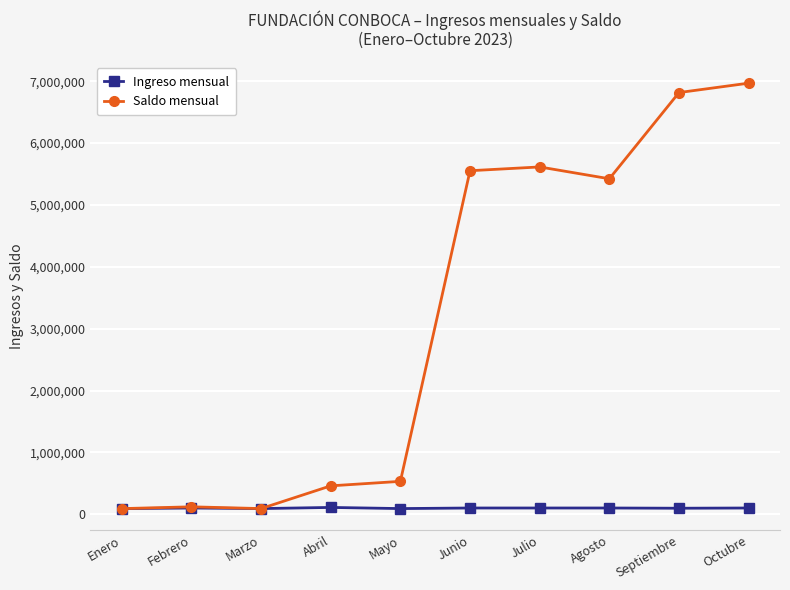

At which category is the sum across all series the highest?

Octubre